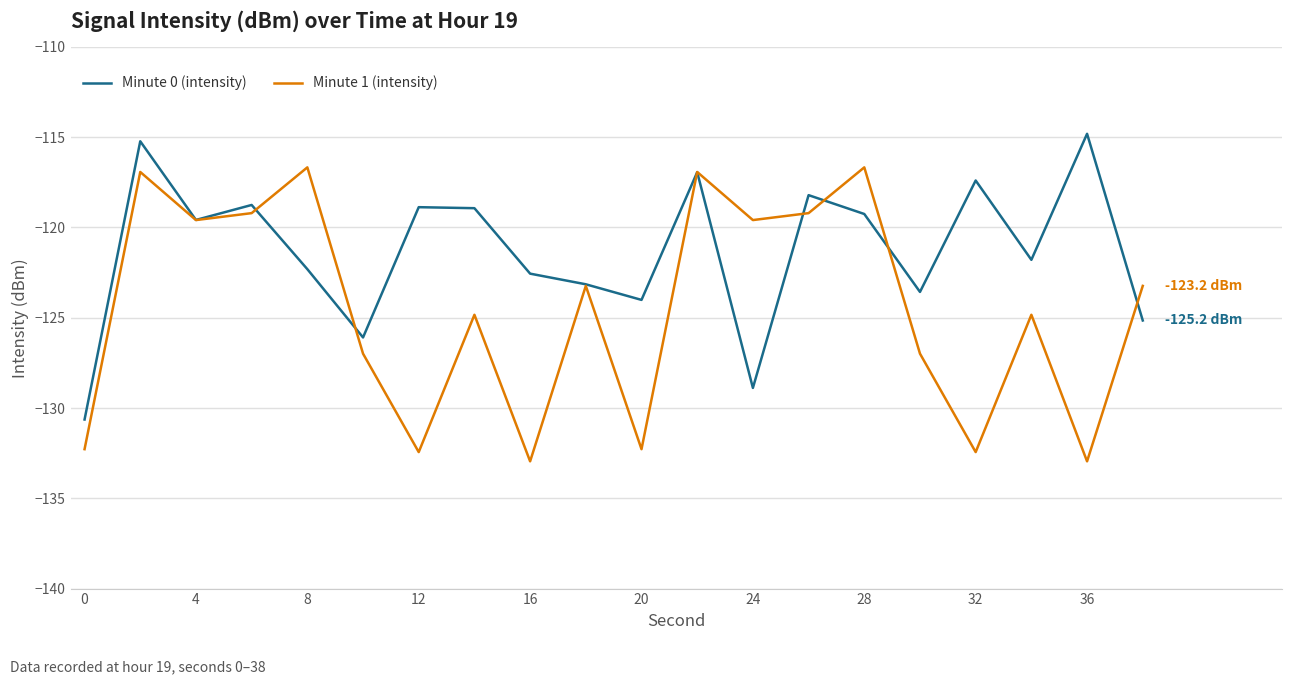

What is the smallest value displayed?

-133.0